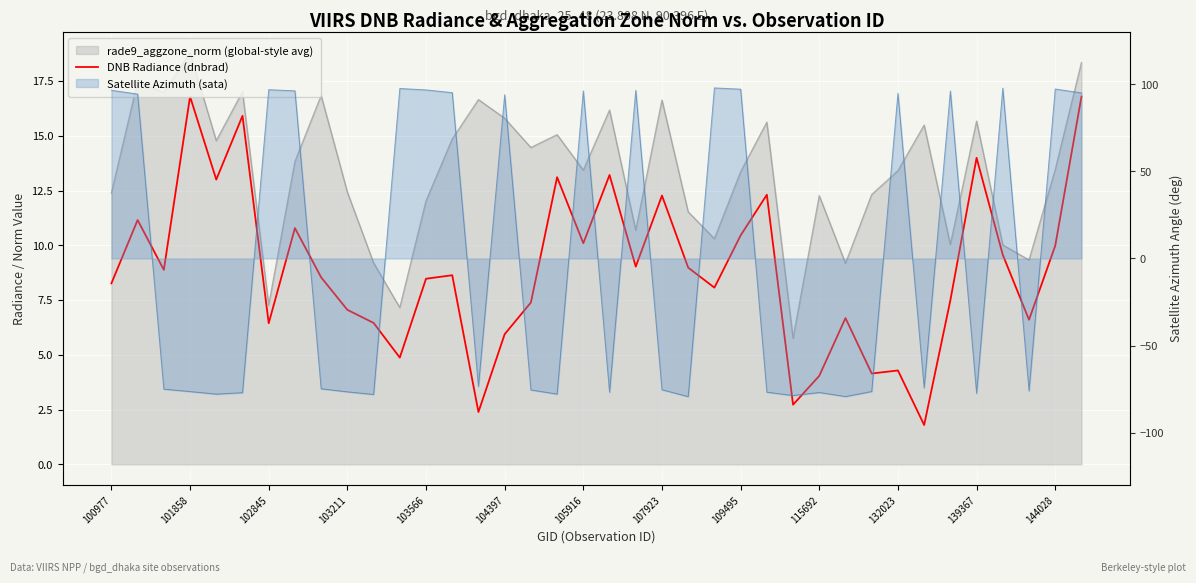

The chart shows a value of 2.4 at 14. True or false?

True